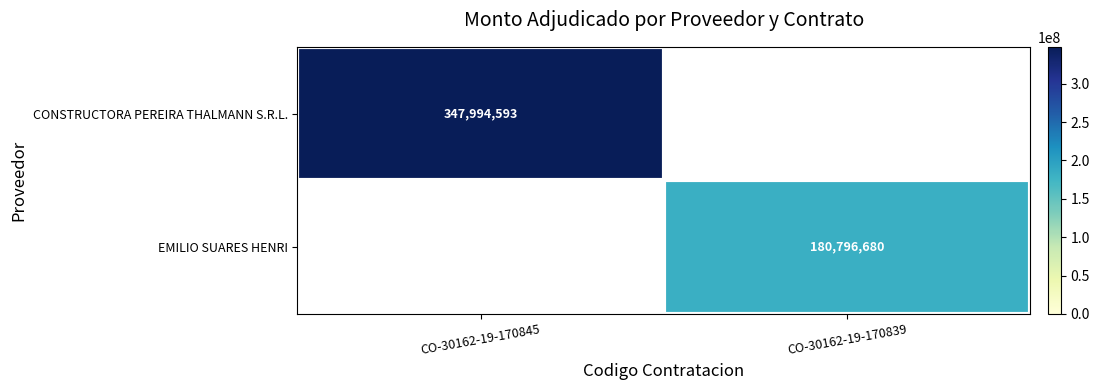

True or false: CONSTRUCTORA PEREIRA THALMANN S.R.L. has a value of 523732708 at CO-30162-19-170845.

False